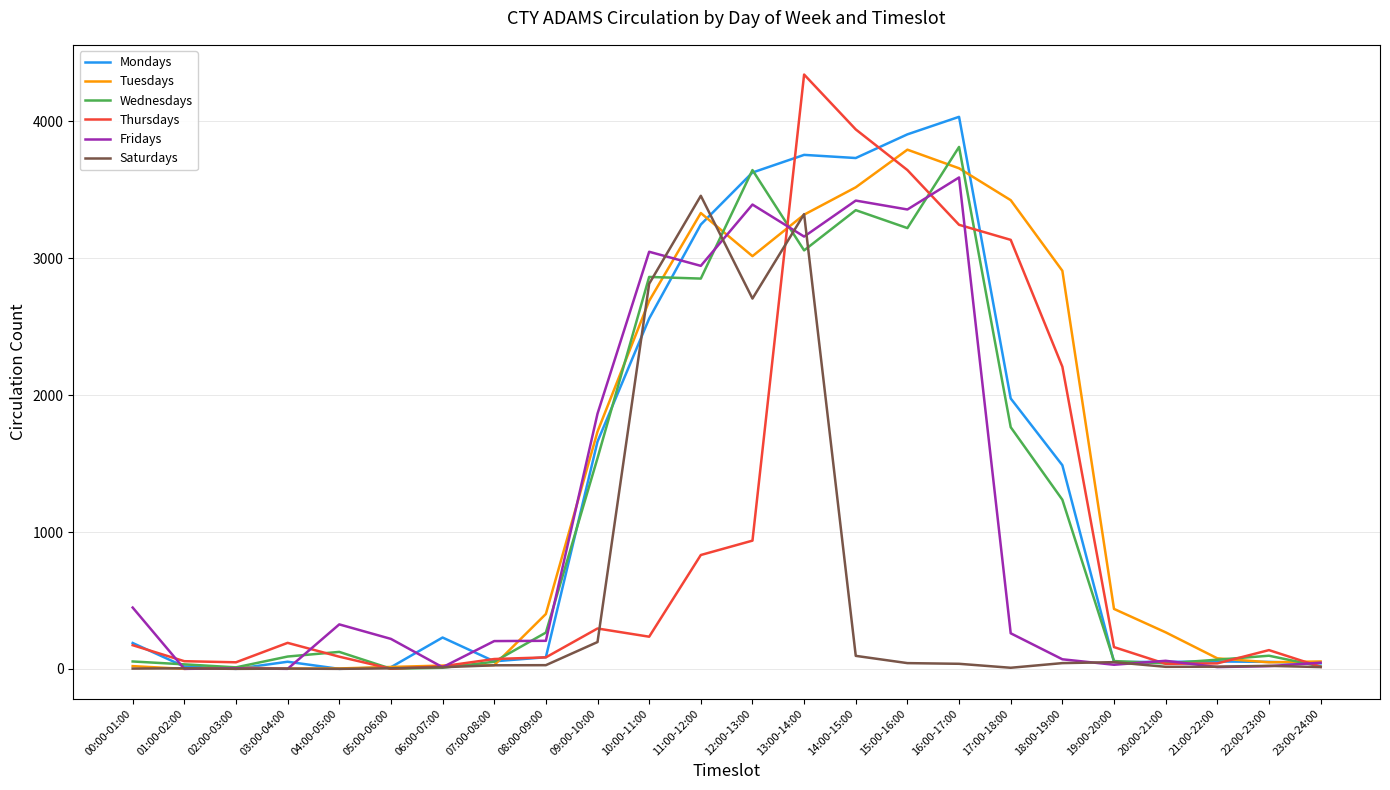

At which label does Wednesdays reach its peak?

16:00-17:00